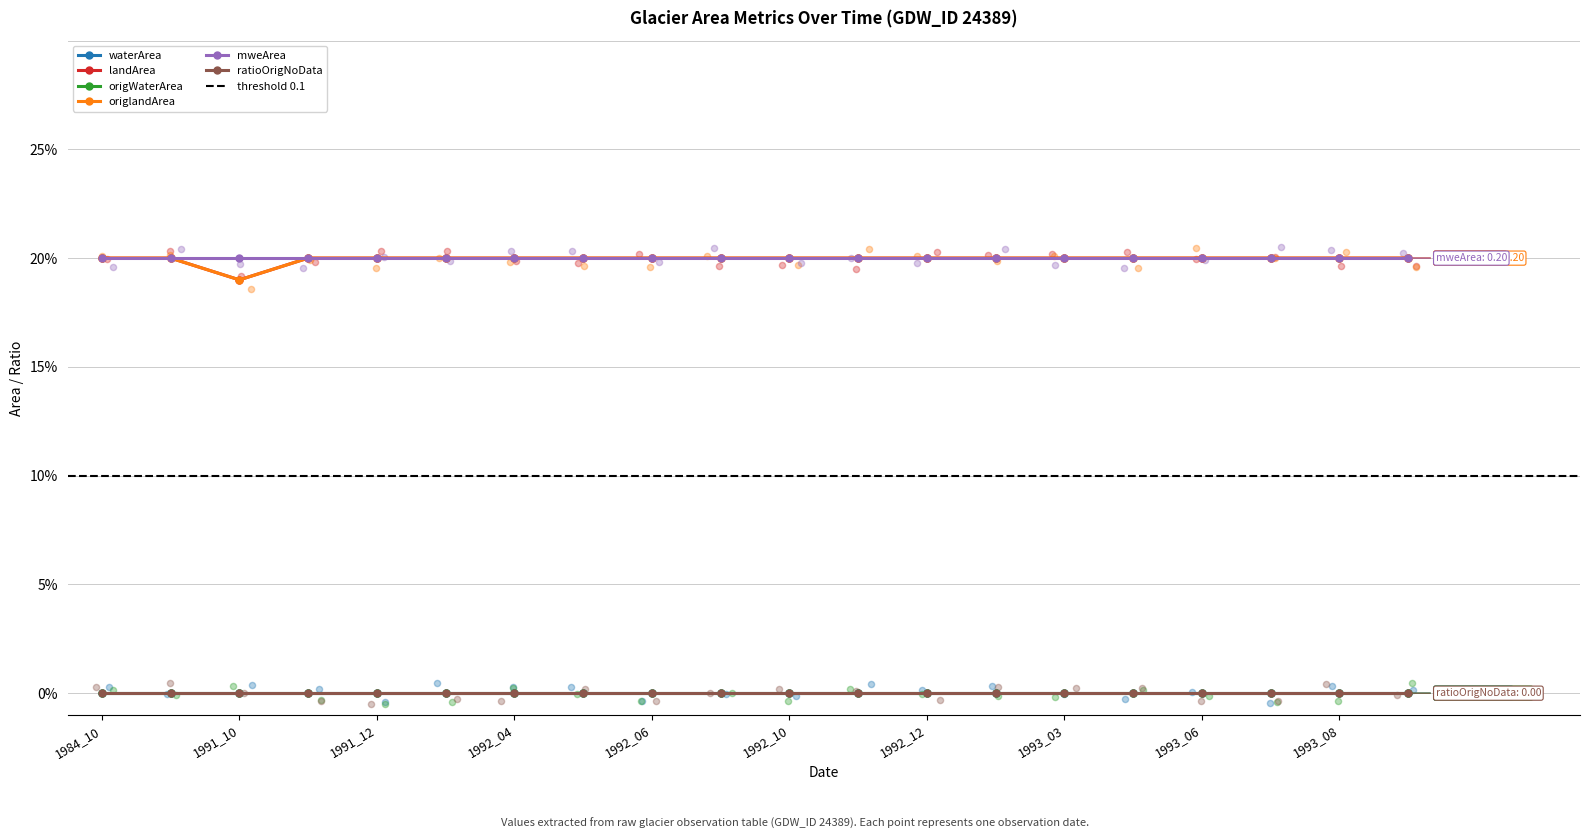

Which series reaches the maximum Y coordinate?

landArea